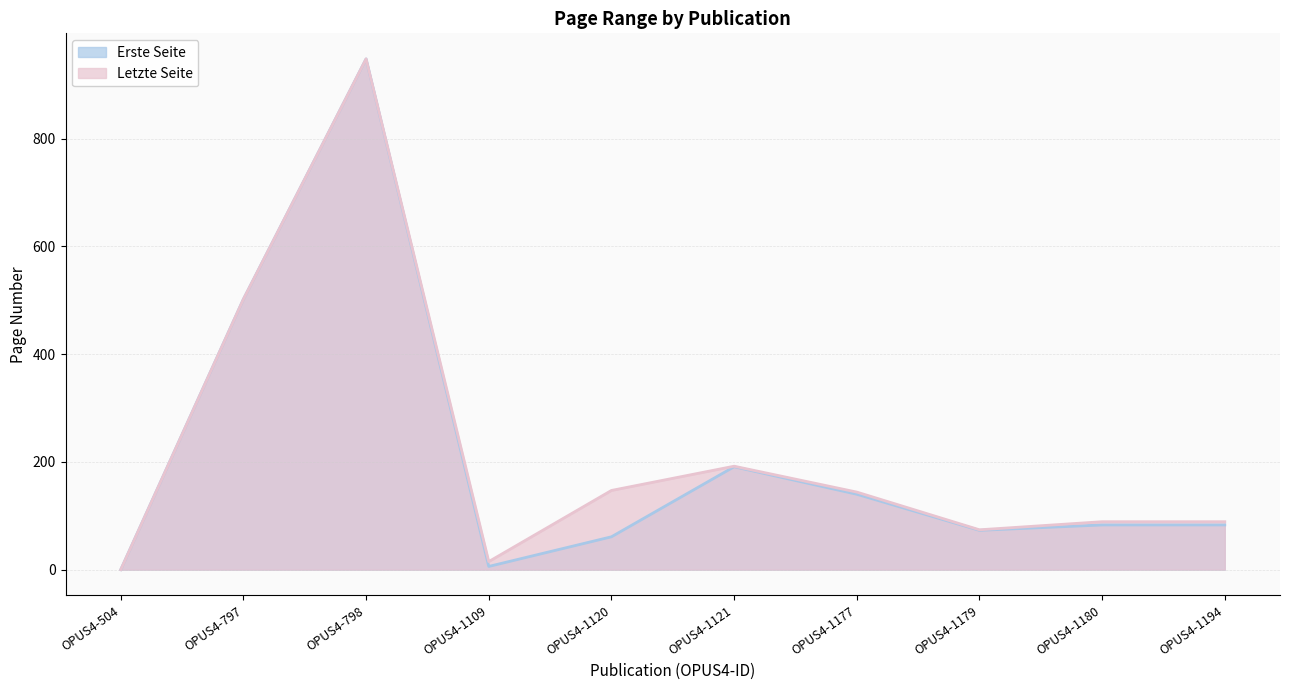

How many values in the Erste Seite series are below 83?

4